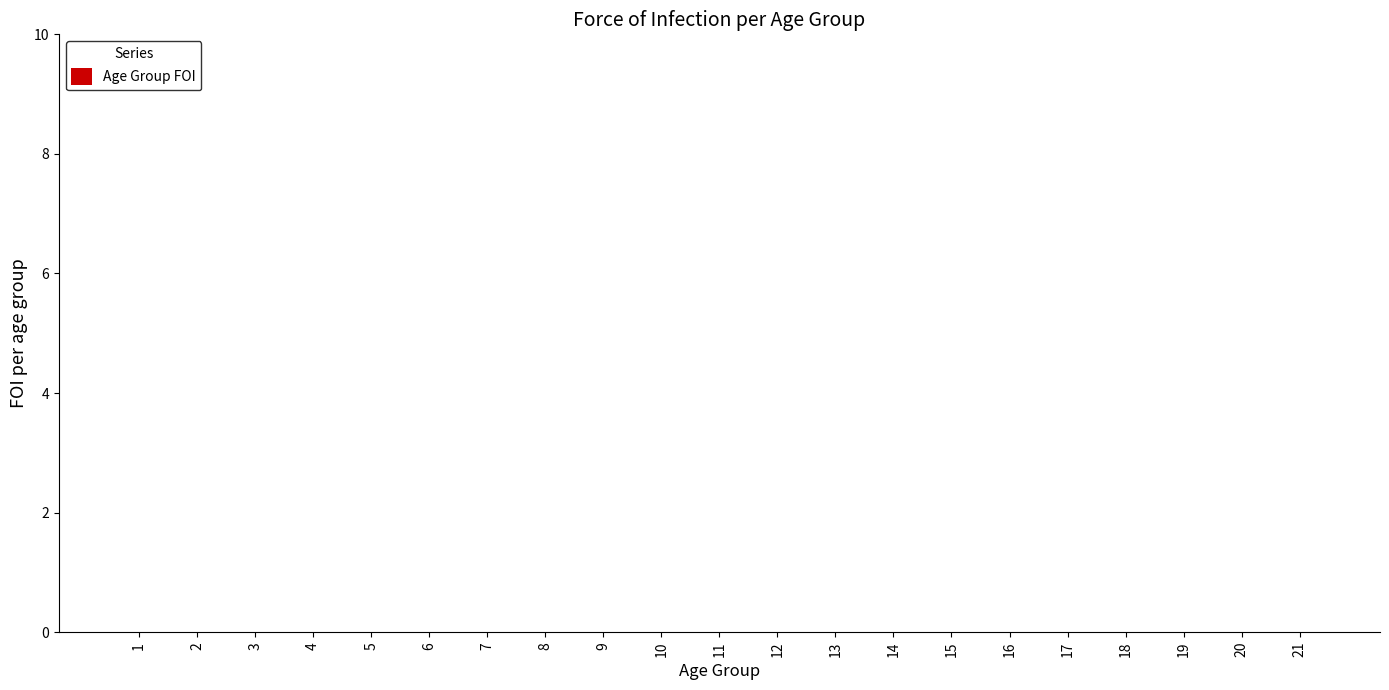

How many series are shown in this chart?

1